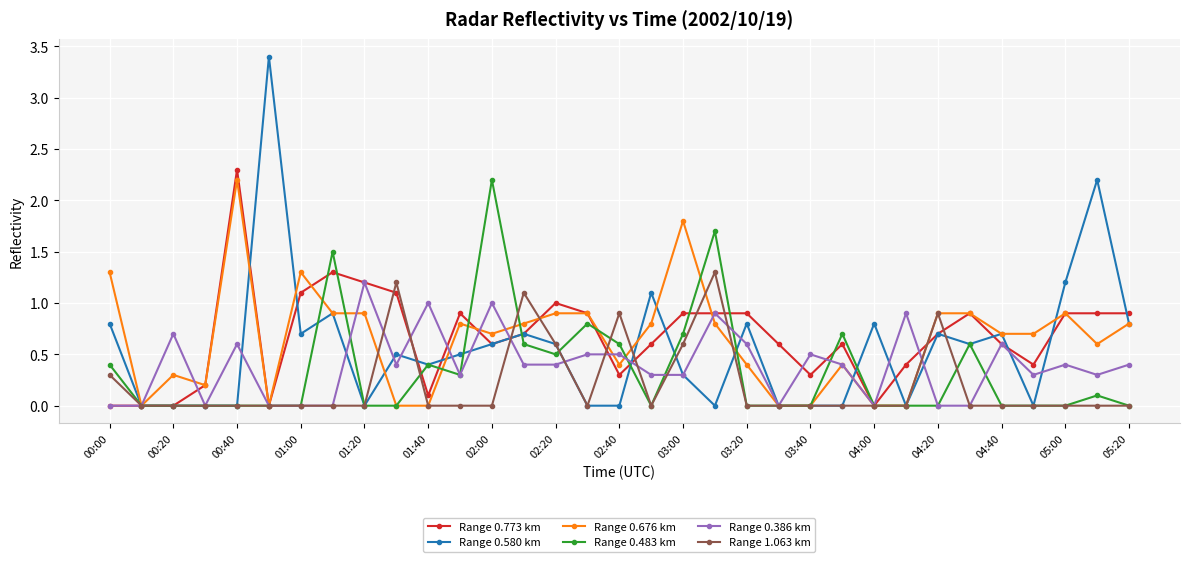

Which series has the widest spread of values?

Range 0.580 km